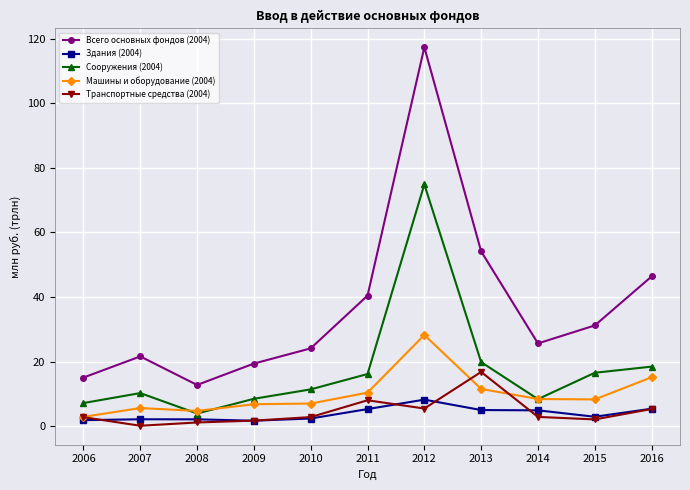

What is the difference between the maximum and minimum values in the Сооружения (2004) series?

70.9